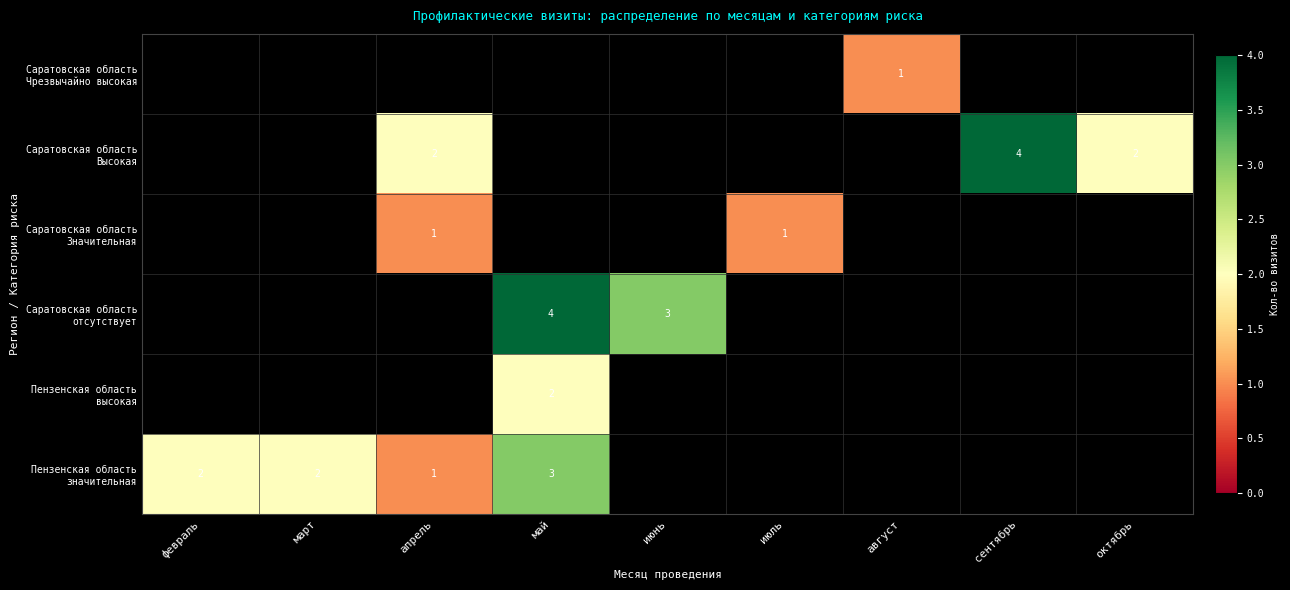

Which has a higher value, август or март?

март